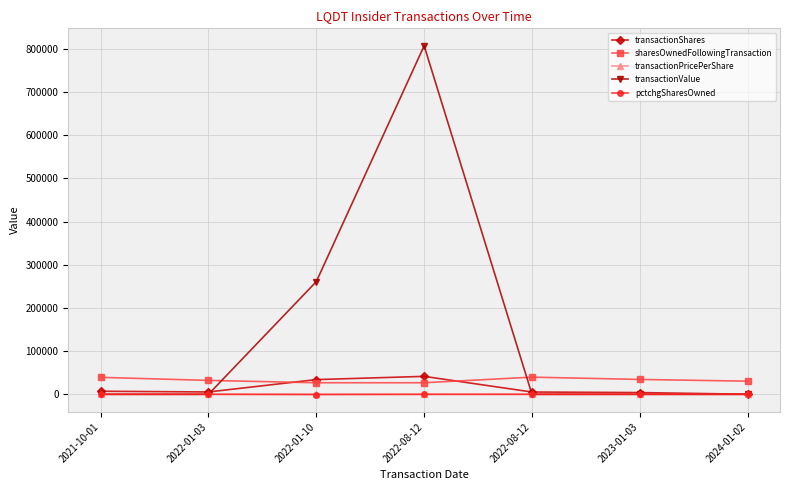

Count the number of data series in this chart.

5